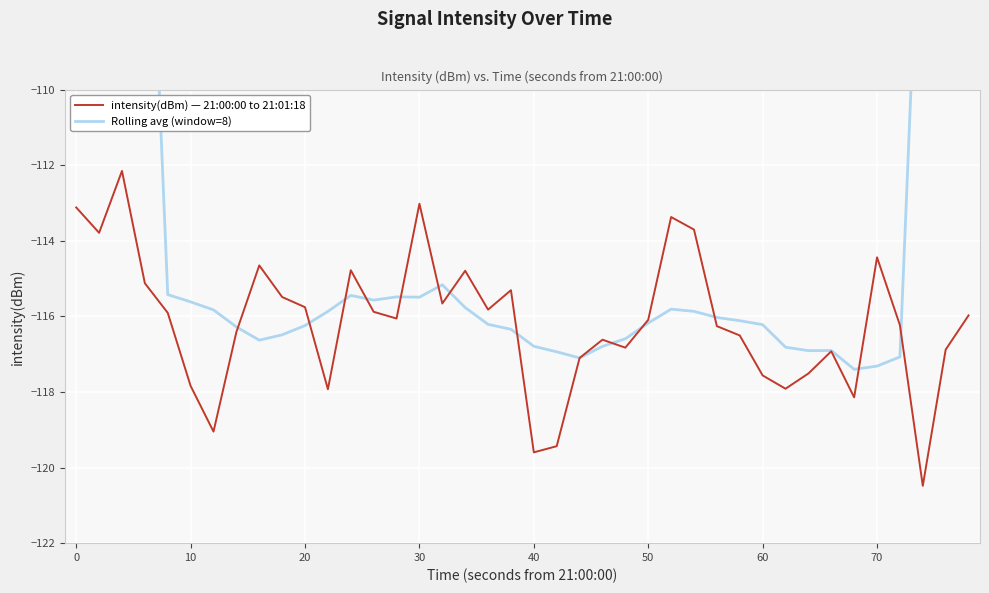

What is the highest value of the intensity(dBm) — 21:00:00 to 21:01:18 series?

-112.2